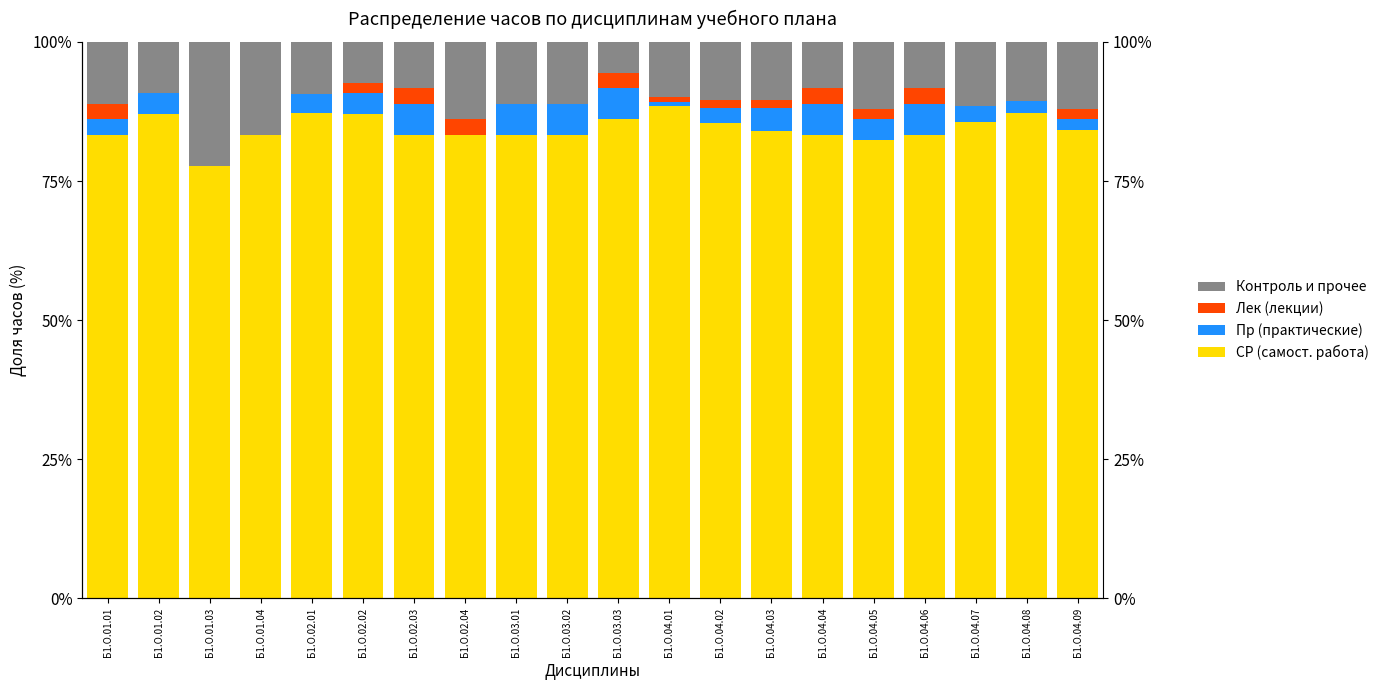

Is it true that Лек (лекции) equals 2.8 at Б1.О.01.01?

True